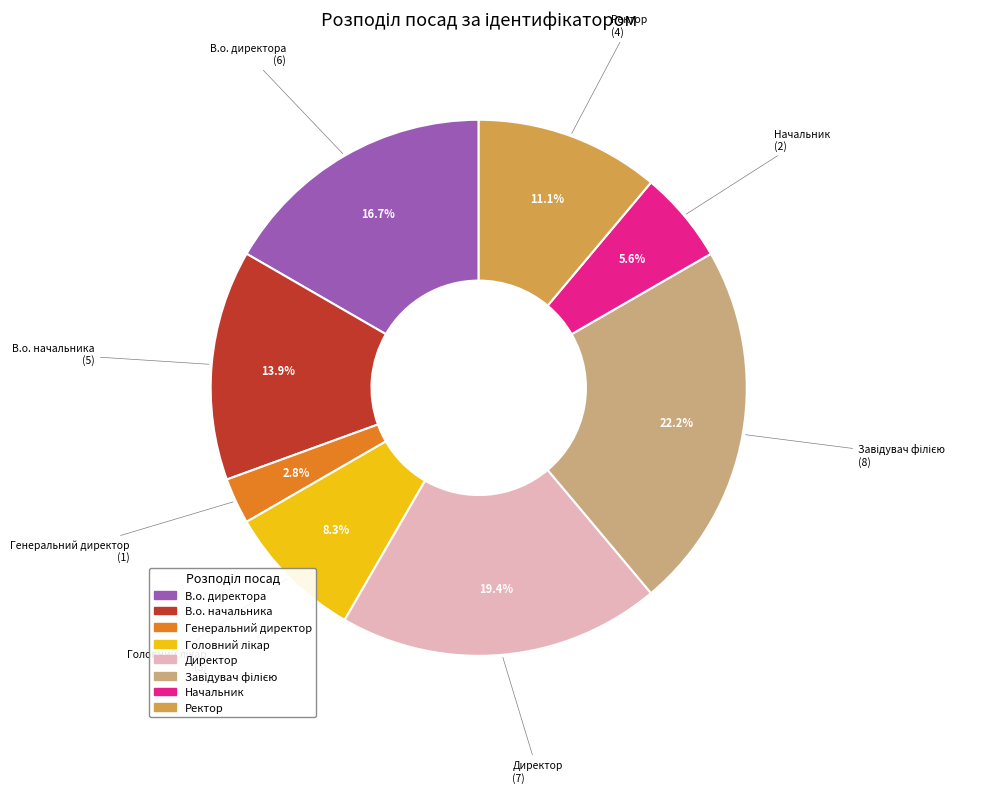

What is the smallest slice in the pie chart?

Генеральний директор